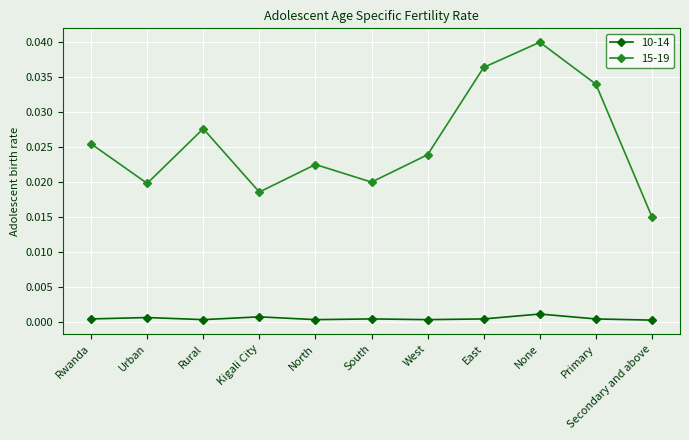

List the series in order of their overall mean, lowest first.

10-14, 15-19